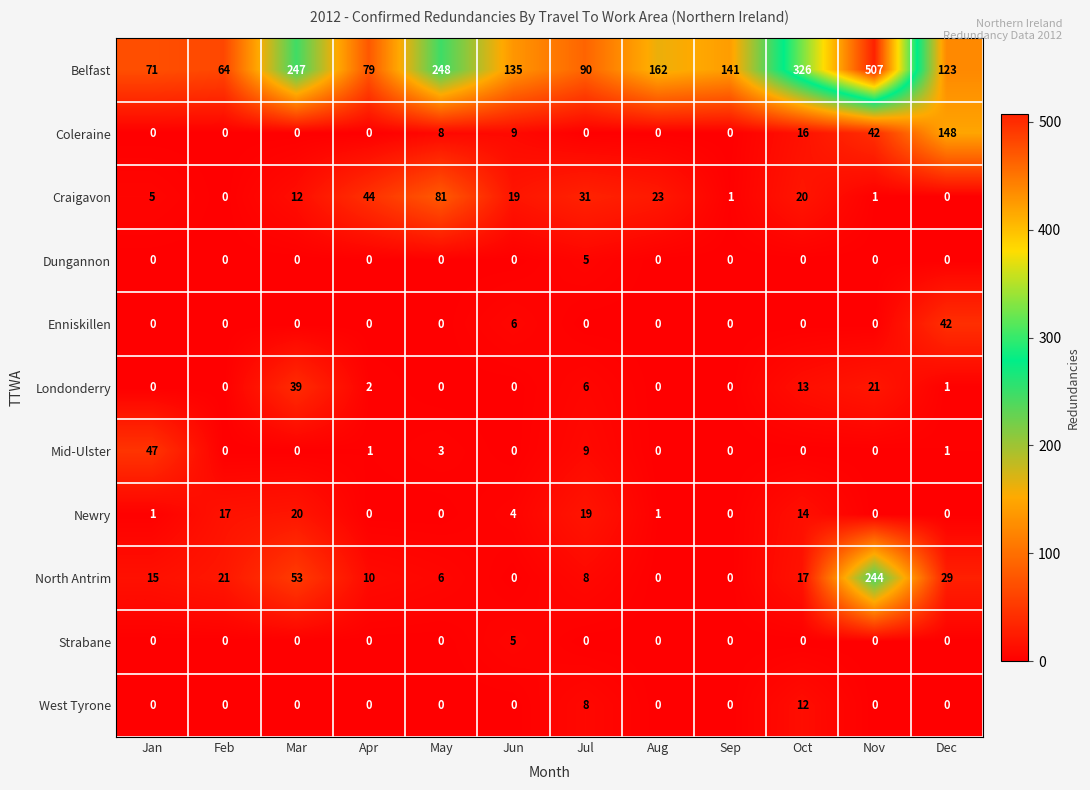

Which series has the largest total across all categories?

Belfast